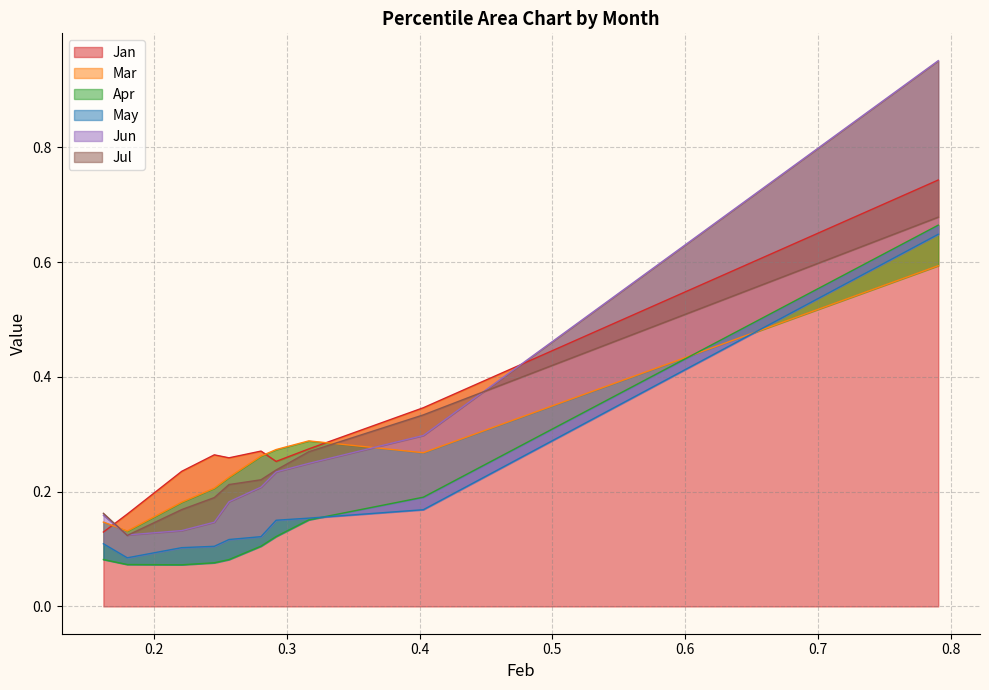

Reading left to right, list all the values displayed in this chart.

Jan: pct05=0.1	pct15=0.2	pct25=0.2	pct35=0.3	pct45=0.3	pct55=0.3	pct65=0.3	pct75=0.3	pct85=0.3	pct95=0.7
Mar: pct05=0.1	pct15=0.1	pct25=0.2	pct35=0.2	pct45=0.2	pct55=0.3	pct65=0.3	pct75=0.3	pct85=0.3	pct95=0.6
Apr: pct05=0.1	pct15=0.1	pct25=0.1	pct35=0.1	pct45=0.1	pct55=0.1	pct65=0.1	pct75=0.2	pct85=0.2	pct95=0.7
May: pct05=0.1	pct15=0.1	pct25=0.1	pct35=0.1	pct45=0.1	pct55=0.1	pct65=0.2	pct75=0.2	pct85=0.2	pct95=0.6
Jun: pct05=0.2	pct15=0.1	pct25=0.1	pct35=0.1	pct45=0.2	pct55=0.2	pct65=0.2	pct75=0.2	pct85=0.3	pct95=1.0
Jul: pct05=0.2	pct15=0.1	pct25=0.2	pct35=0.2	pct45=0.2	pct55=0.2	pct65=0.2	pct75=0.3	pct85=0.3	pct95=0.7